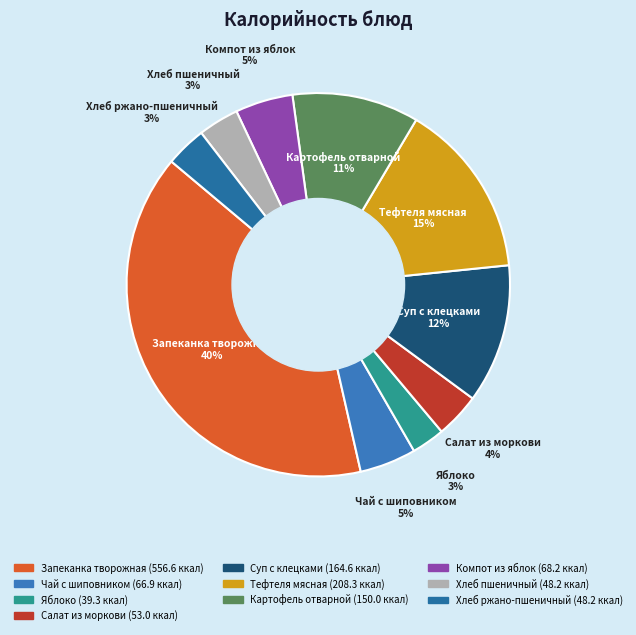

Which category has the biggest portion of the pie?

Запеканка творожная